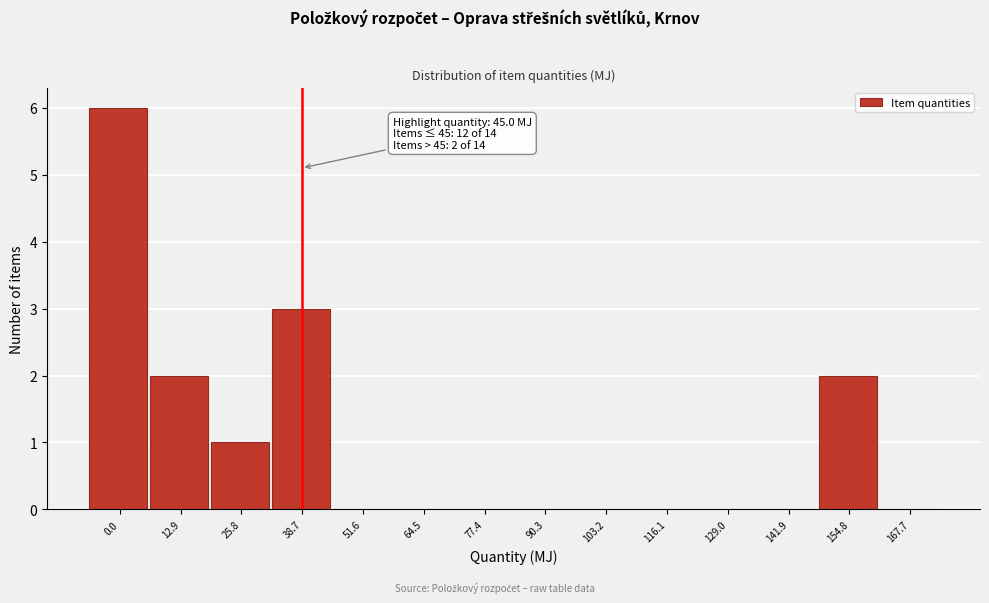

Reading left to right, what are all the values shown in this chart?

0.0=6	12.9=2	25.8=1	38.7=3	51.6=0	64.5=0	77.4=0	90.3=0	103.2=0	116.1=0	129.0=0	141.9=0	154.8=2	167.7=0